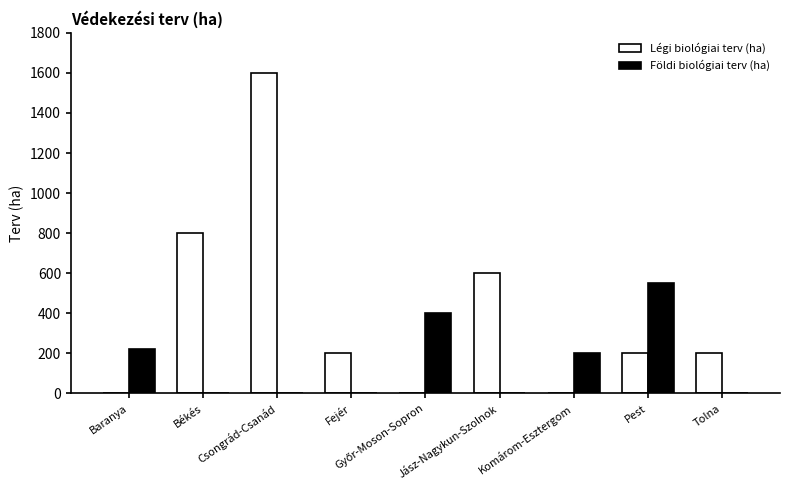

What is the maximum value for Földi biológiai terv (ha)?

550